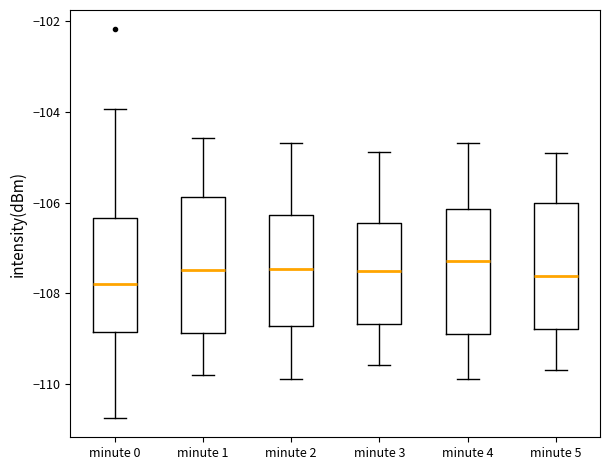

Reading left to right, read every box against the y-axis: the position of its median line, the range the box covers, and the ends of its whiskers. The values are not printed on the chart, so give them approximately, as read against the axis.

minute 0: median -107.8, box -108.8 to -106.4, whiskers -110.8 to -104.0
minute 1: median -107.4, box -108.8 to -105.8, whiskers -109.8 to -104.6
minute 2: median -107.4, box -108.8 to -106.2, whiskers -109.8 to -104.6
minute 3: median -107.6, box -108.6 to -106.4, whiskers -109.6 to -104.8
minute 4: median -107.2, box -109.0 to -106.2, whiskers -109.8 to -104.6
minute 5: median -107.6, box -108.8 to -106.0, whiskers -109.6 to -105.0